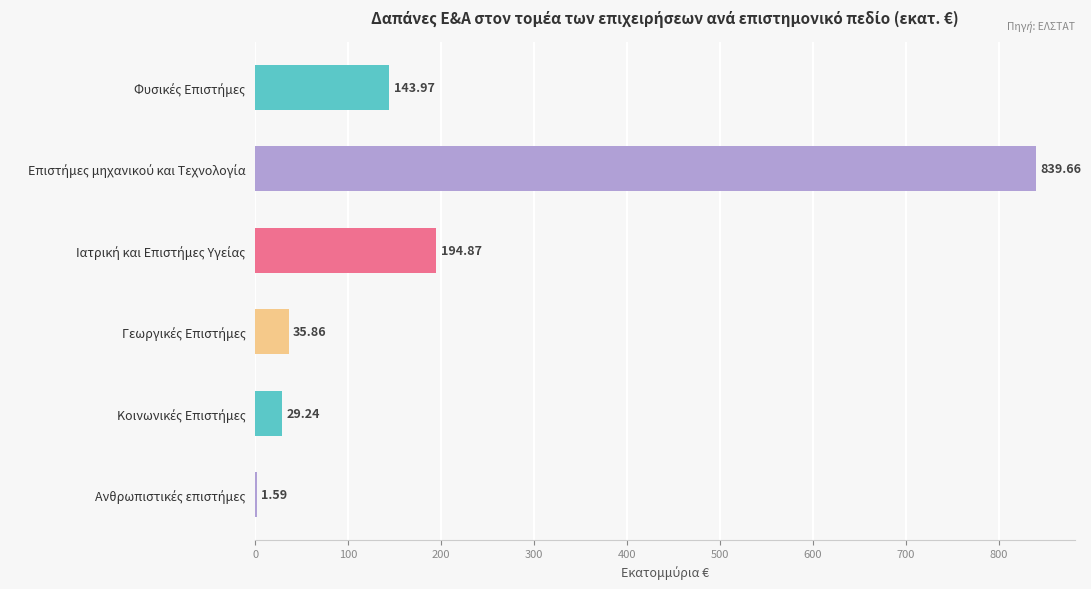

What is the sum of all values?

1245.2